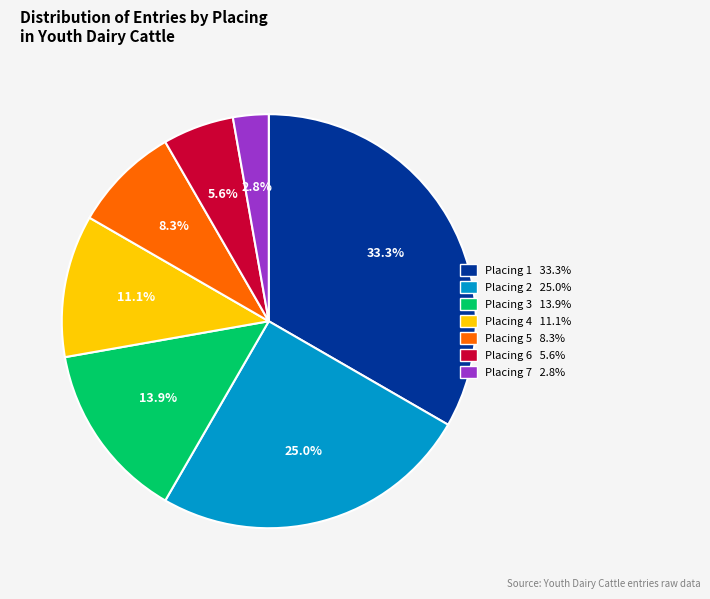

Does any single category account for the majority?

No